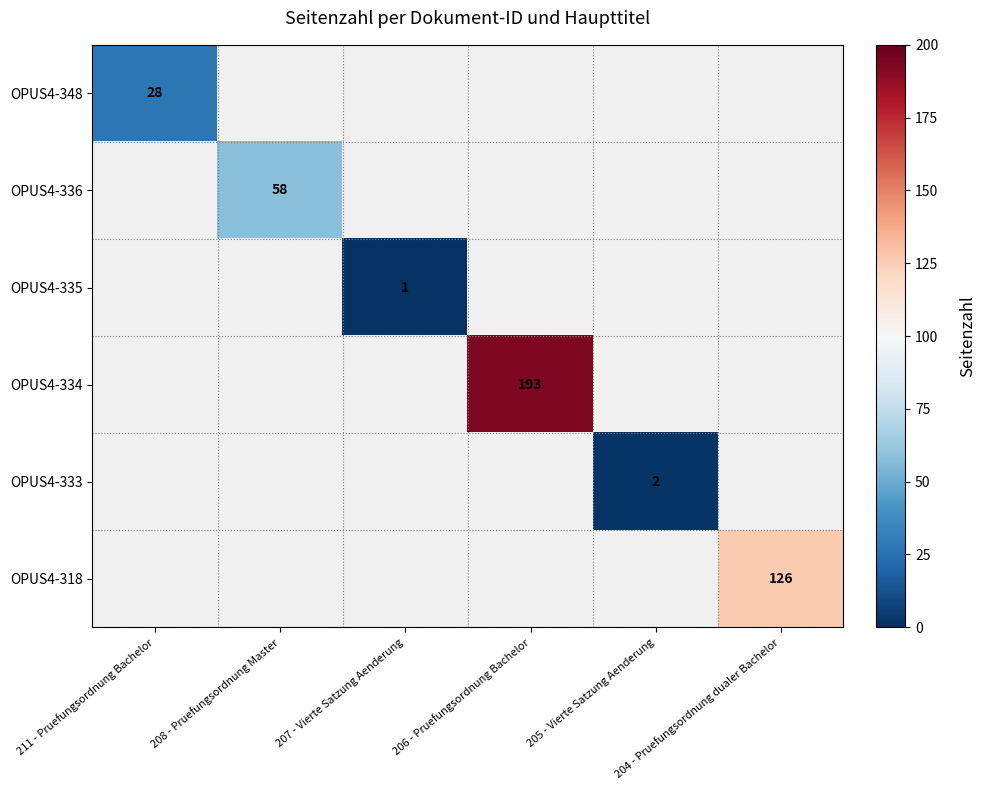

Is the value of OPUS4-335 at 211 - Pruefungsordnung Bachelor greater than the value of OPUS4-348 at 206 - Pruefungsordnung Bachelor?

No